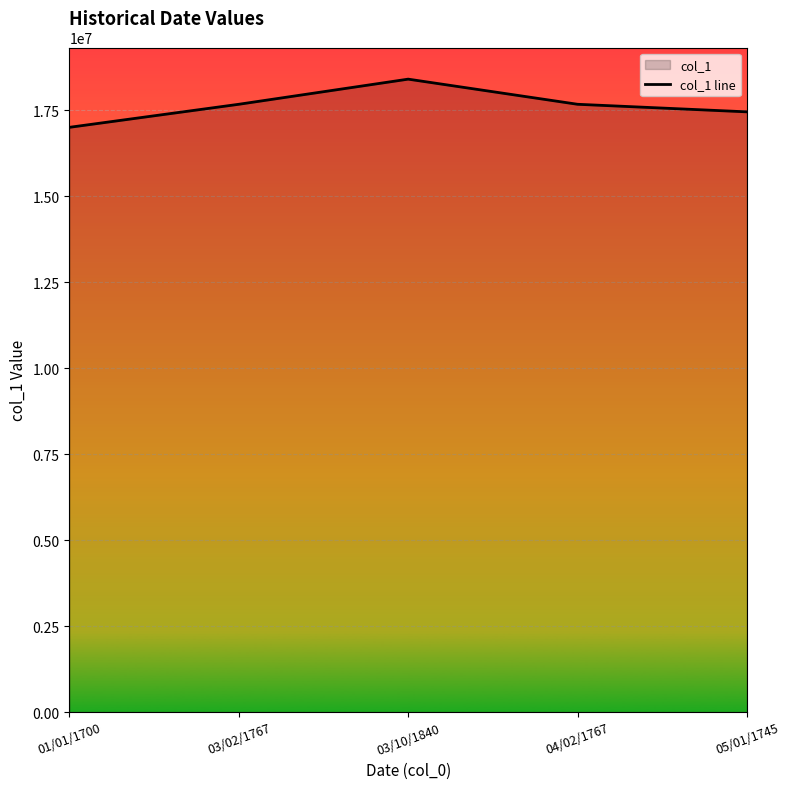

List the labels in order of value, smallest first.

01/01/1700, 05/01/1745, 03/02/1767, 04/02/1767, 03/10/1840